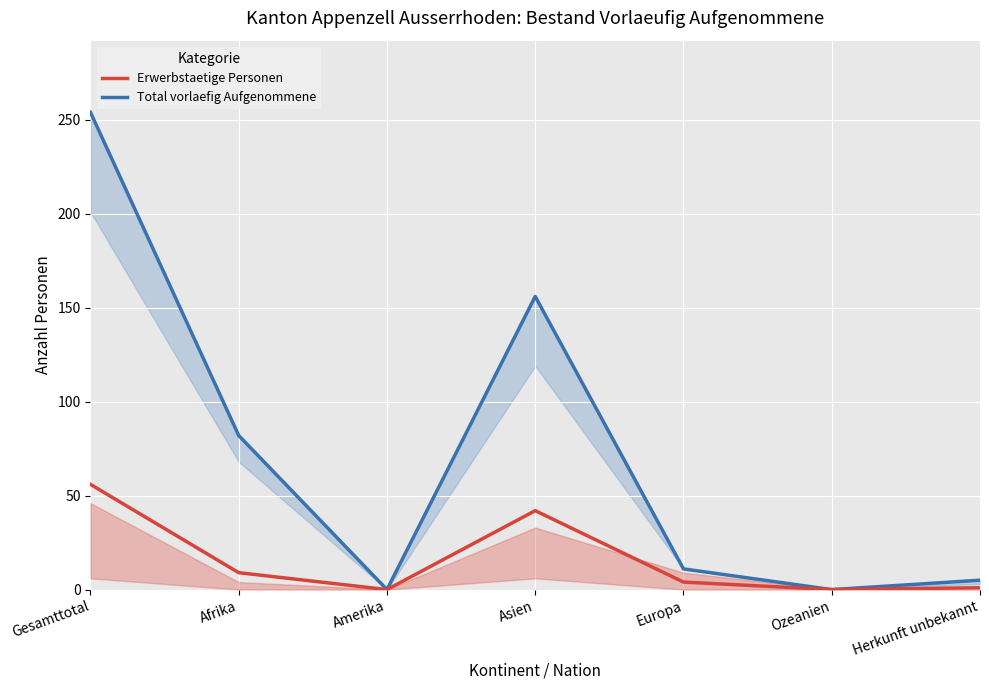

What is the label of the 6th point from the right?

Afrika